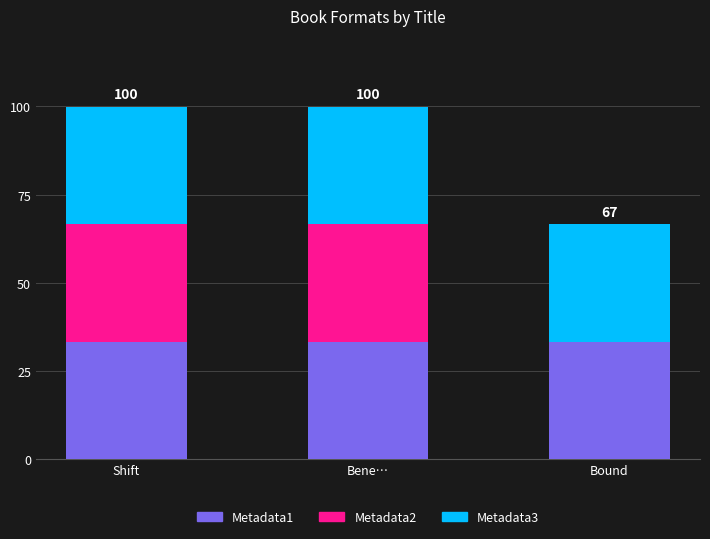

What is the total value across all series at Bene…?

99.9